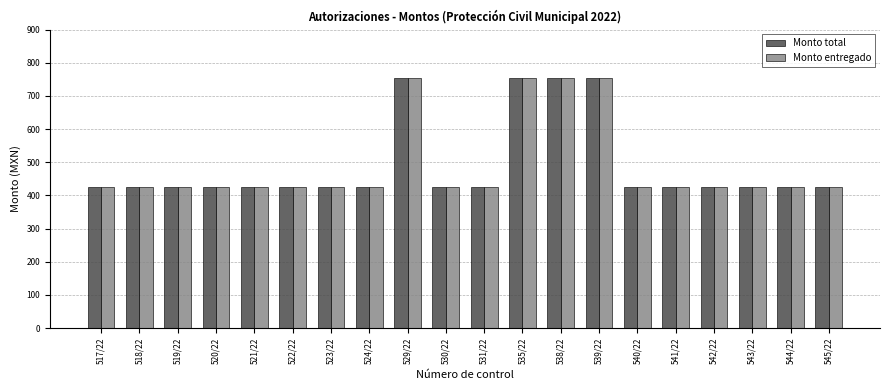

What is the average value of the Monto entregado series?

491.2